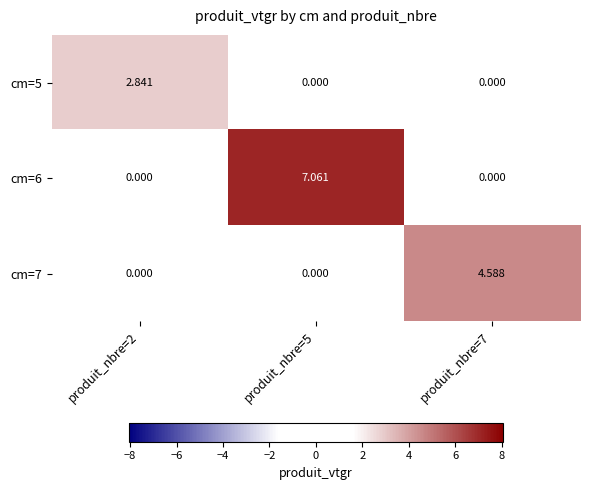

Is the value of cm=7 at produit_nbre=2 greater than the value of cm=6 at produit_nbre=5?

No